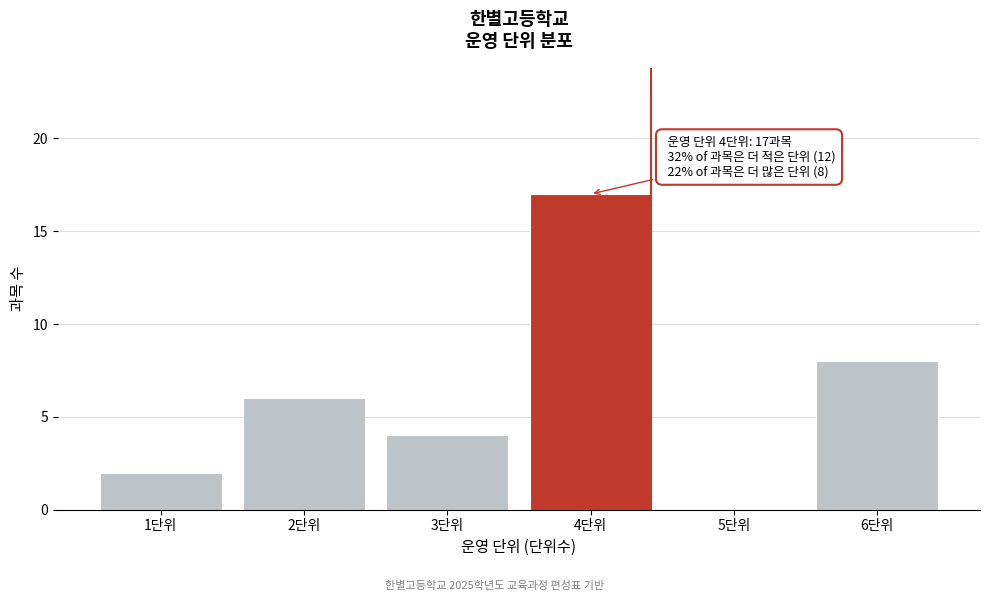

Which range on the x-axis has the tallest bar?

3.5 to 4.5